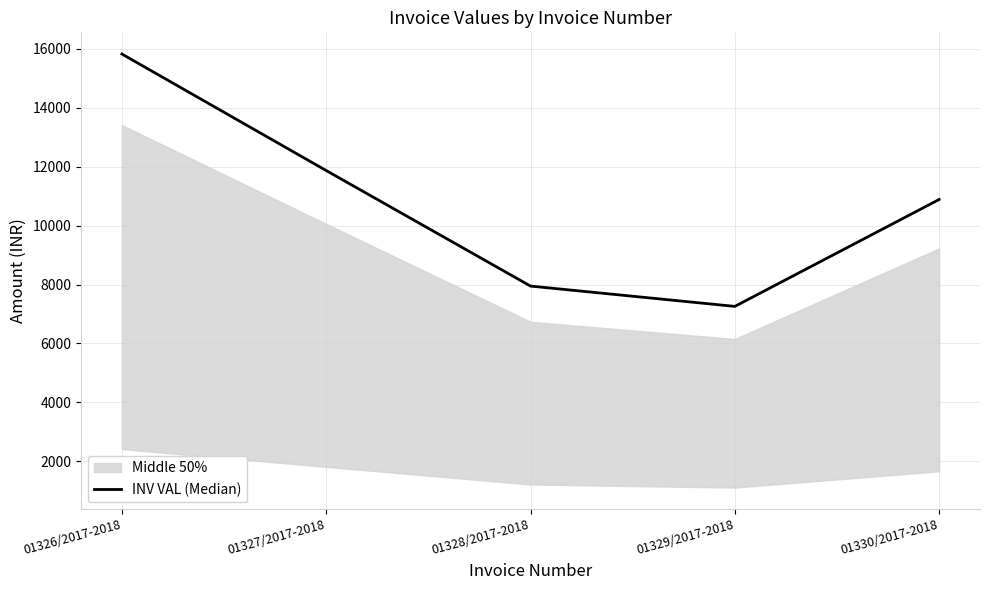

List the labels in order of value, largest first.

01326/2017-2018, 01327/2017-2018, 01330/2017-2018, 01328/2017-2018, 01329/2017-2018